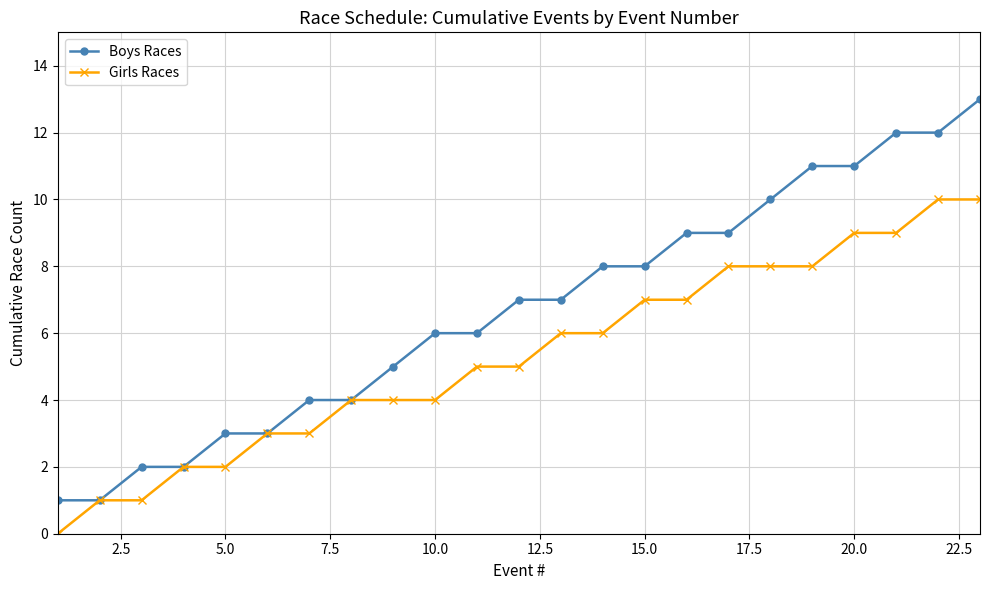

What is the greatest value displayed?

13